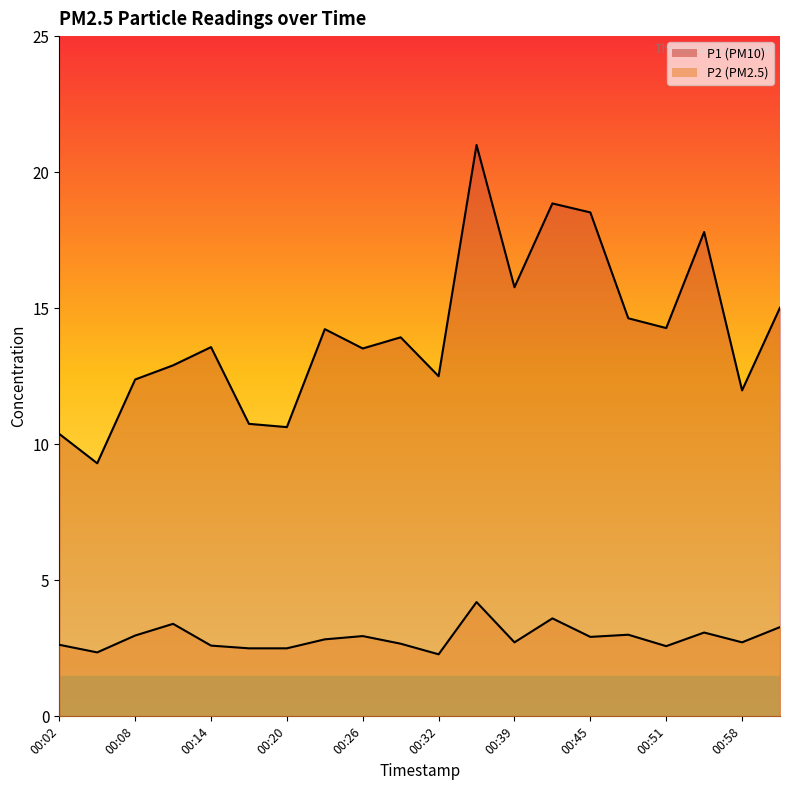

Does the chart have visible grid lines?

No